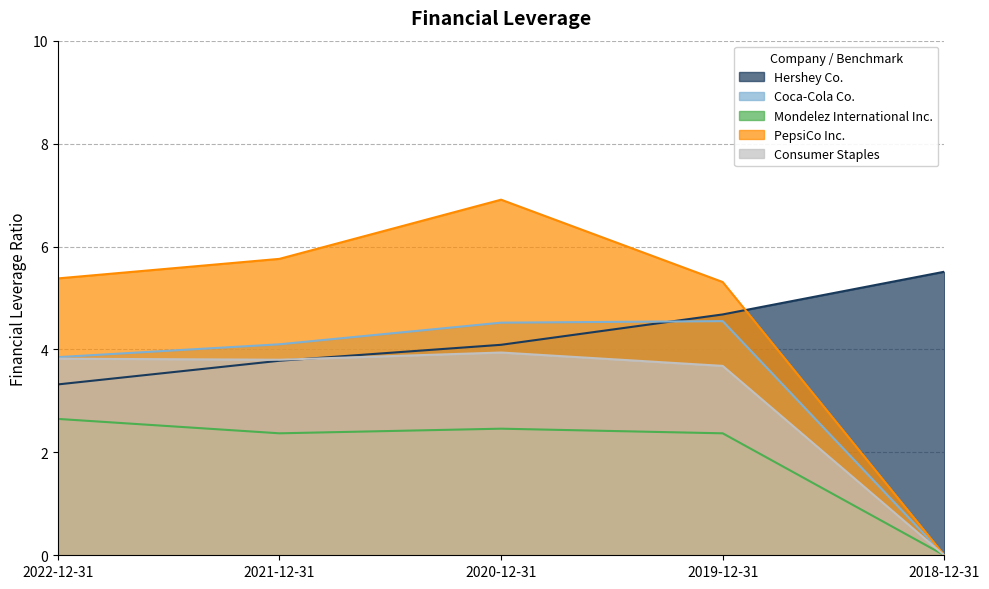

What is the difference between the highest and lowest values at 2021-12-31?

3.4